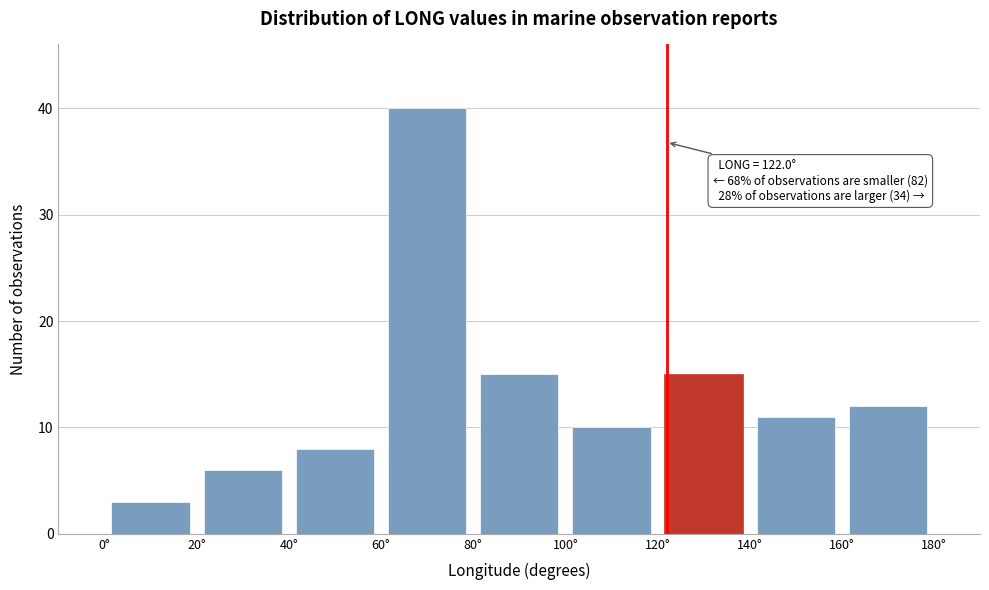

Which range on the x-axis has the tallest bar?

60 to 80